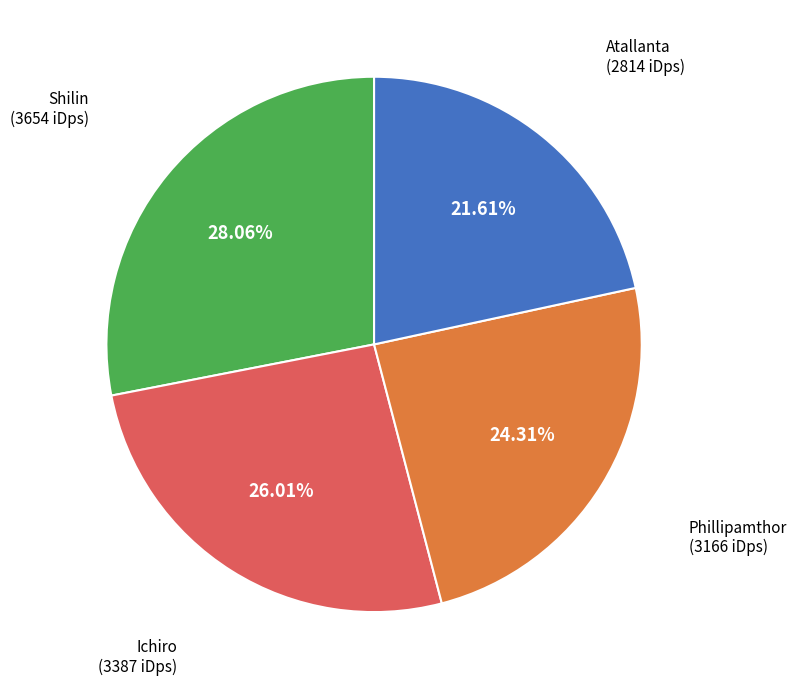

Count the number of slices in the pie.

4